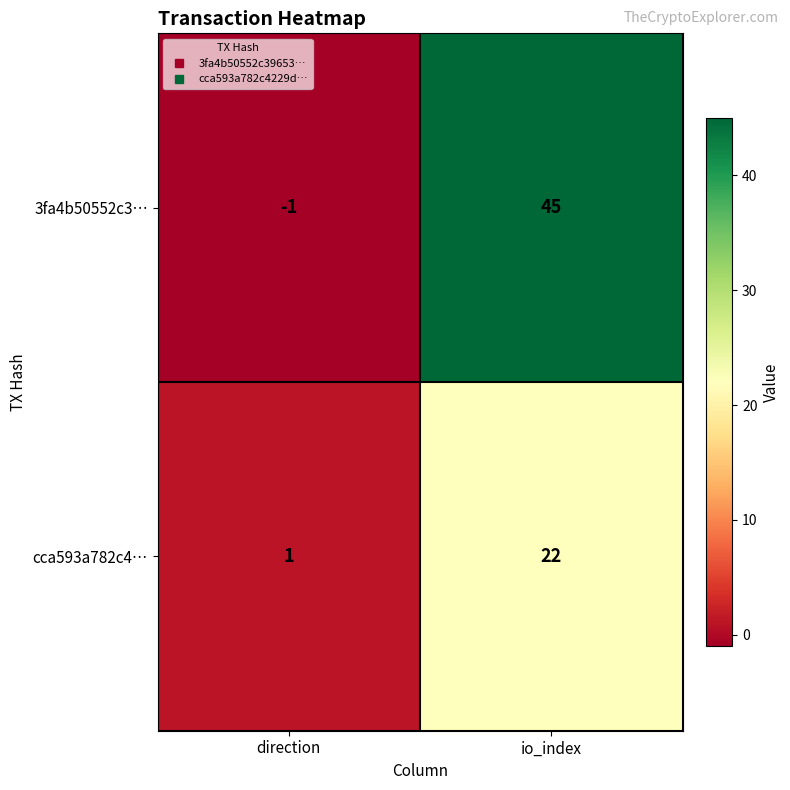

At which category is the sum across all series the highest?

io_index